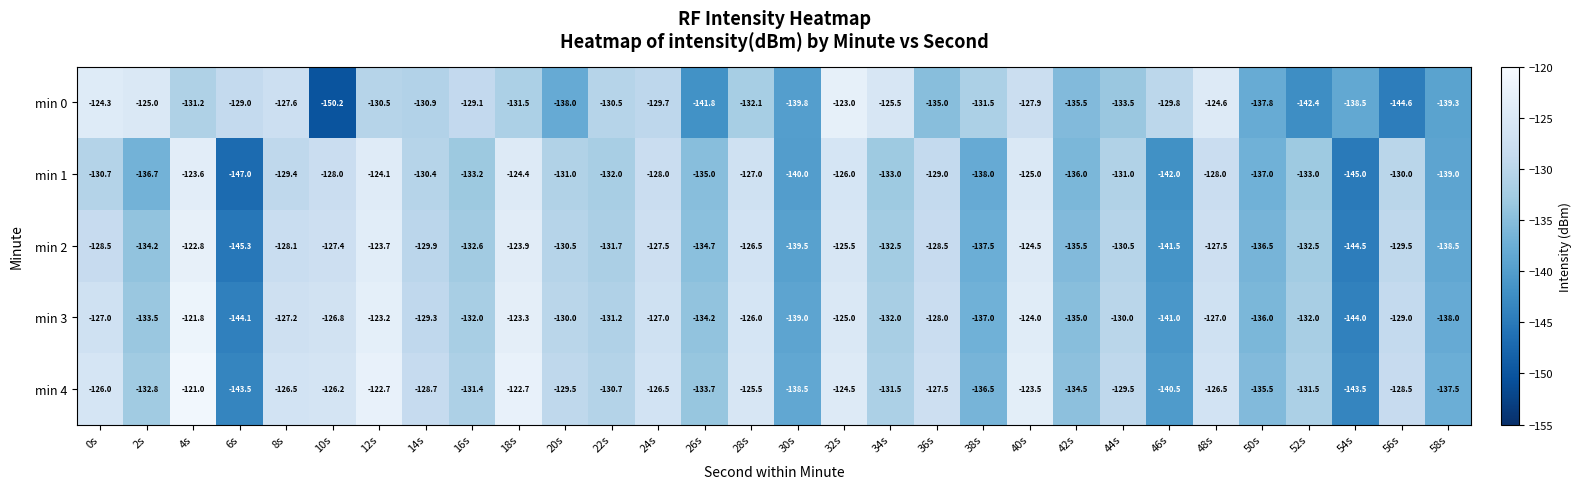

What is the difference between the highest and lowest values at 14s?

2.2